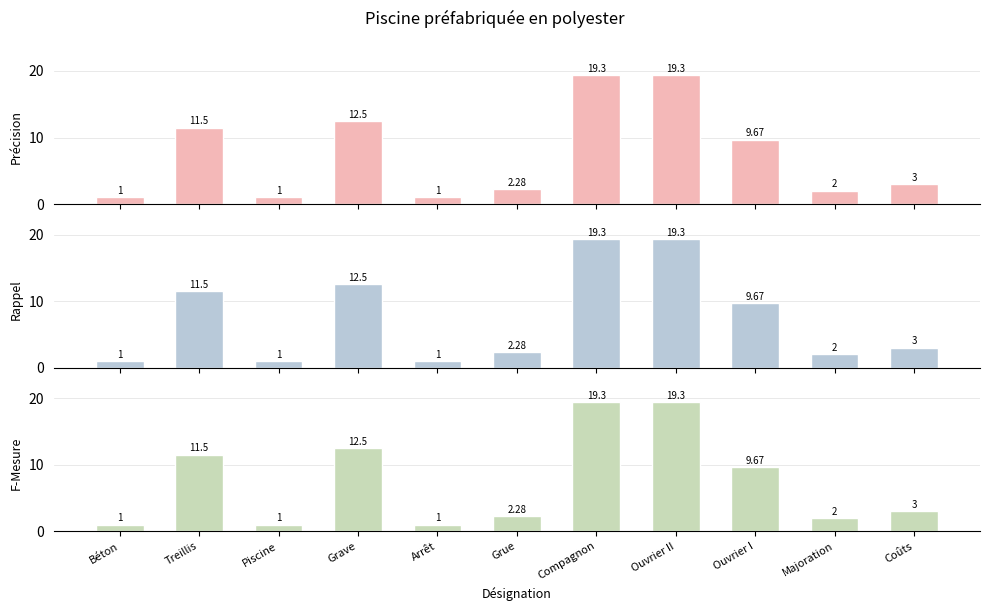

What is the label of the 5th bar from the right?

Compagnon